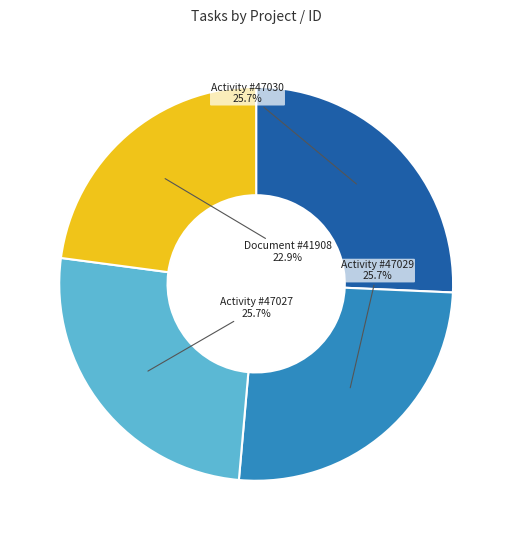

Does any single category account for the majority?

No